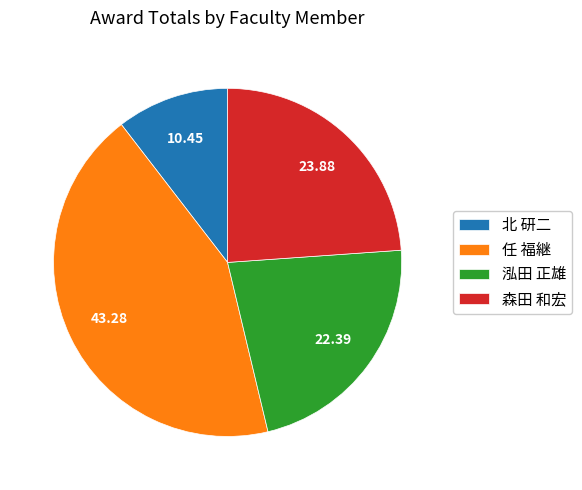

Between 森田 和宏 and 泓田 正雄, which is larger?

森田 和宏